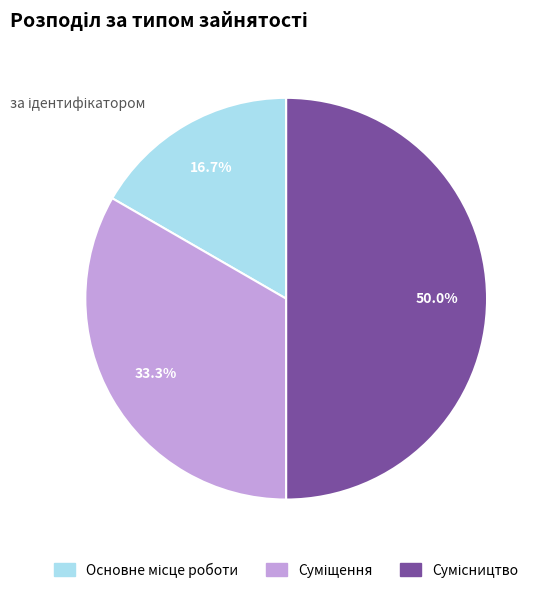

How many slices are in this pie chart?

3